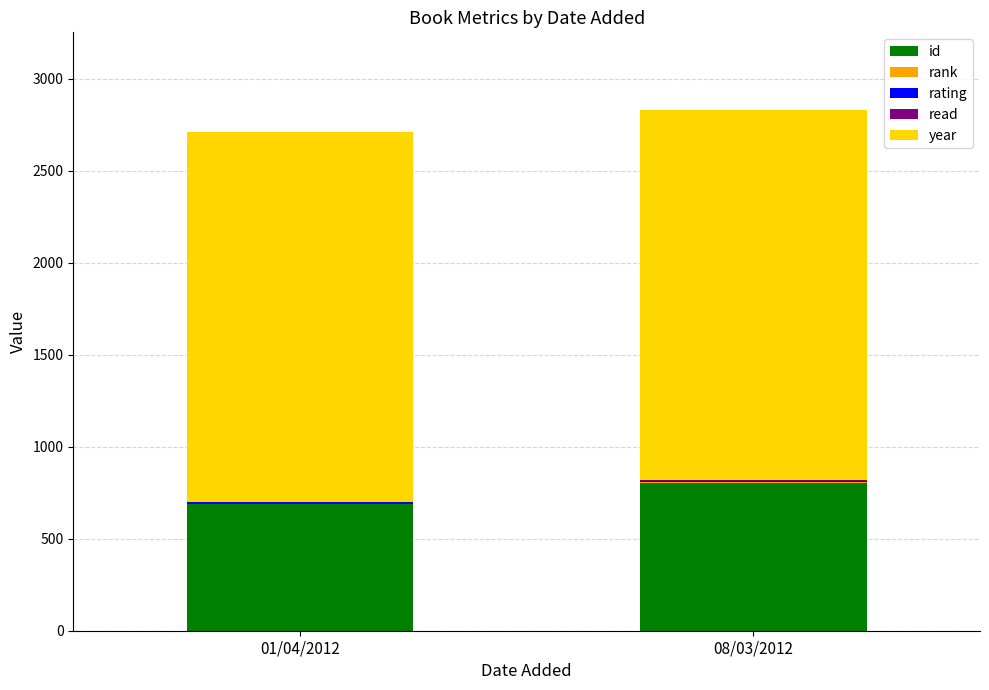

Is it true that id equals 1426 at 08/03/2012?

False